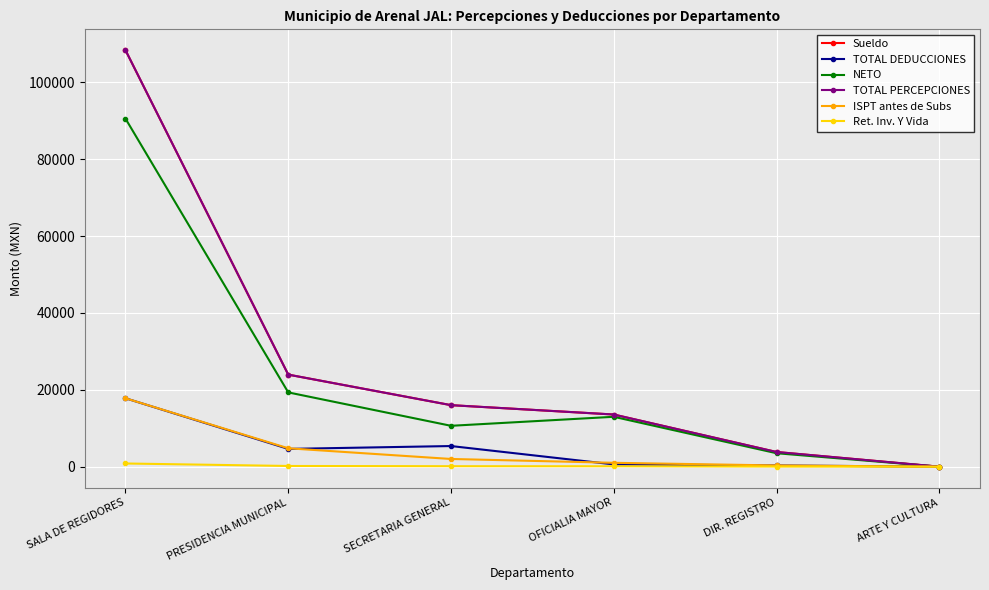

The Sueldo series shows 32681.5 at PRESIDENCIA MUNICIPAL. True or false?

False